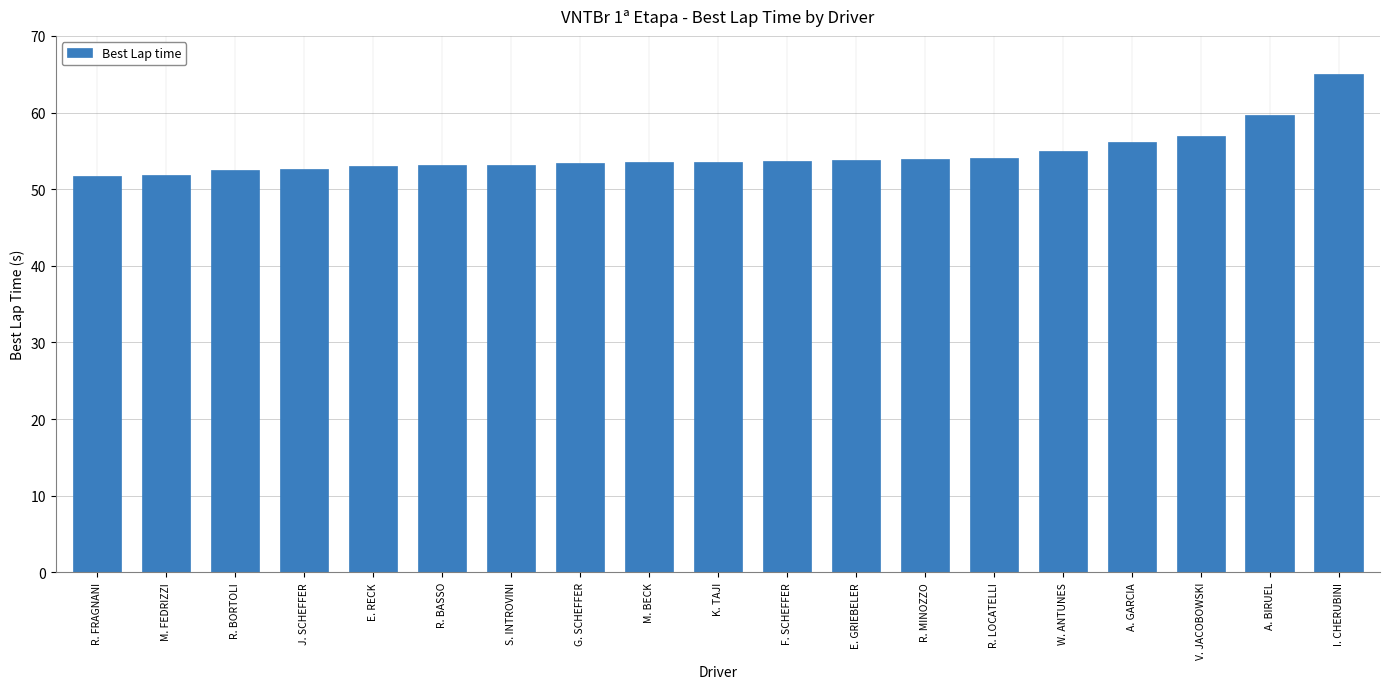

Does the chart contain stacked bars?

No